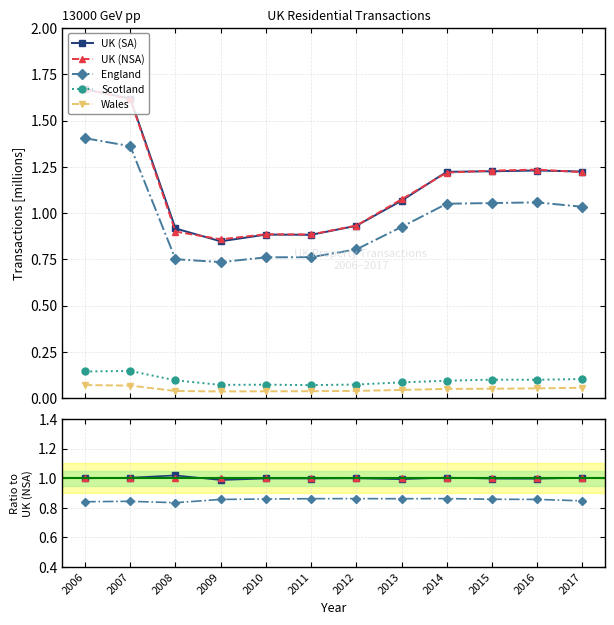

What is the approximate value of England at 2013?

0.9